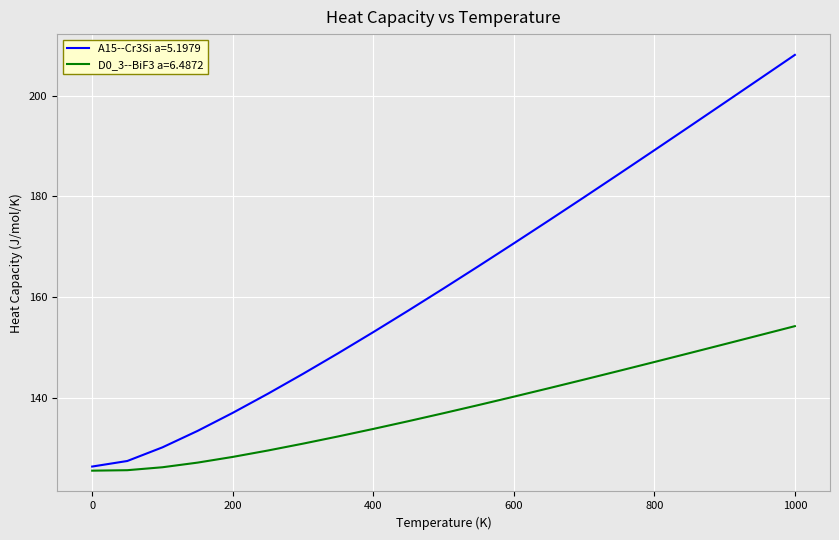

List the series in order of their overall mean, highest first.

A15--Cr3Si a=5.1979, D0_3--BiF3 a=6.4872